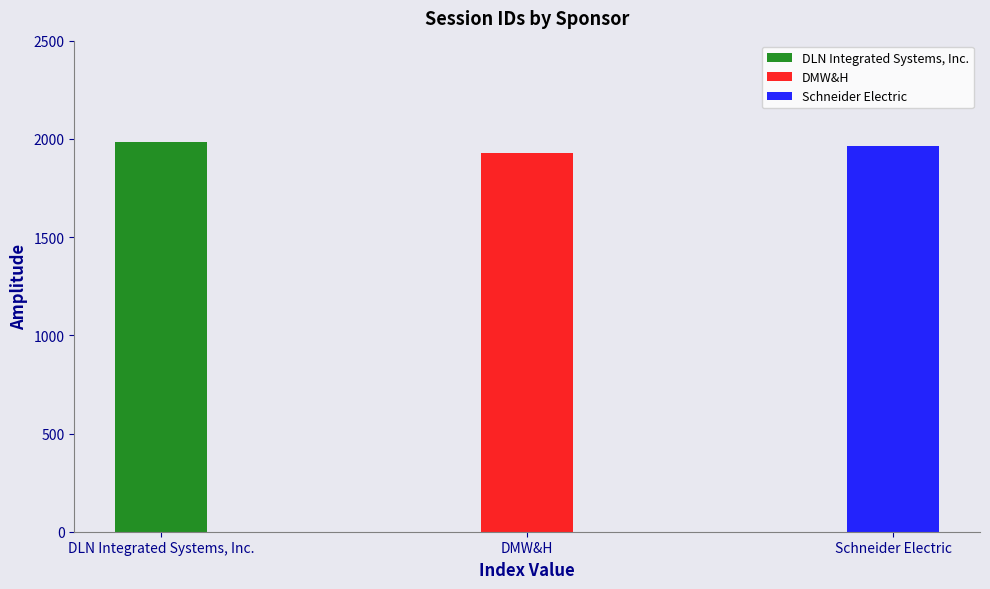

True or false: the data shows 1984 at DLN Integrated Systems, Inc..

True